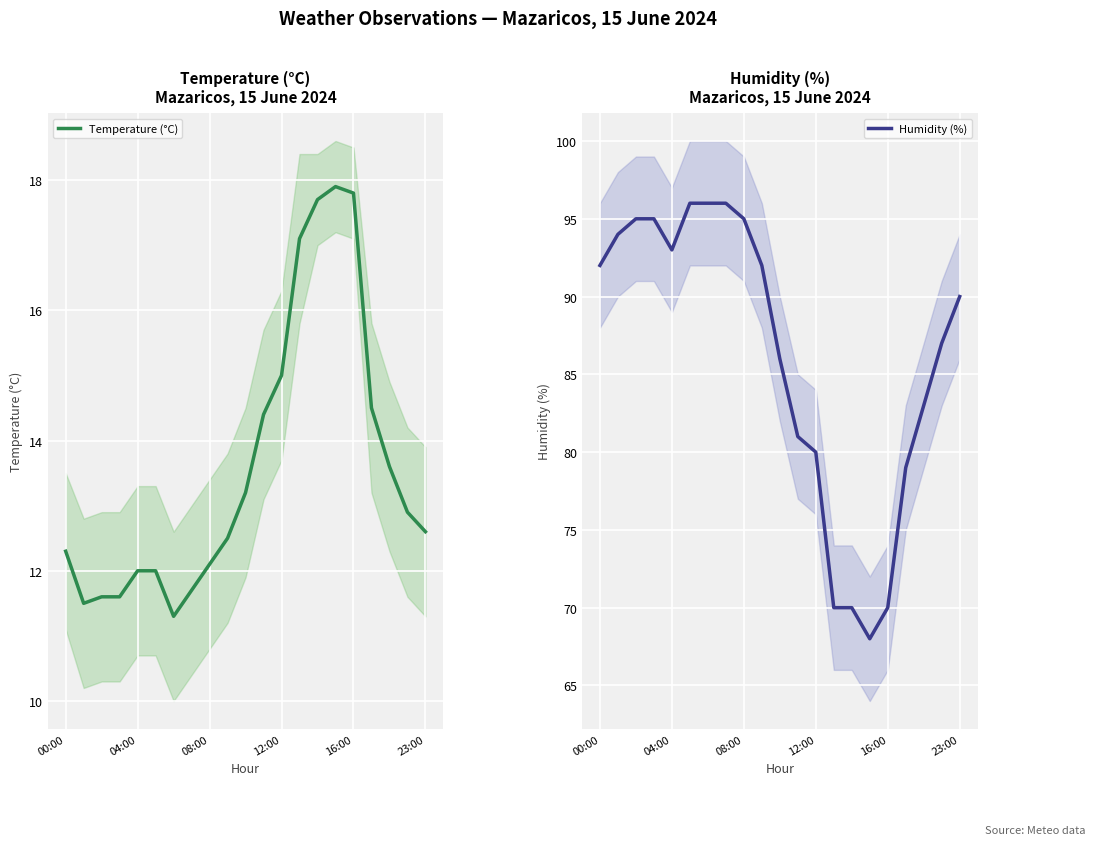

What is the maximum value for Temperature (°C)?

17.9